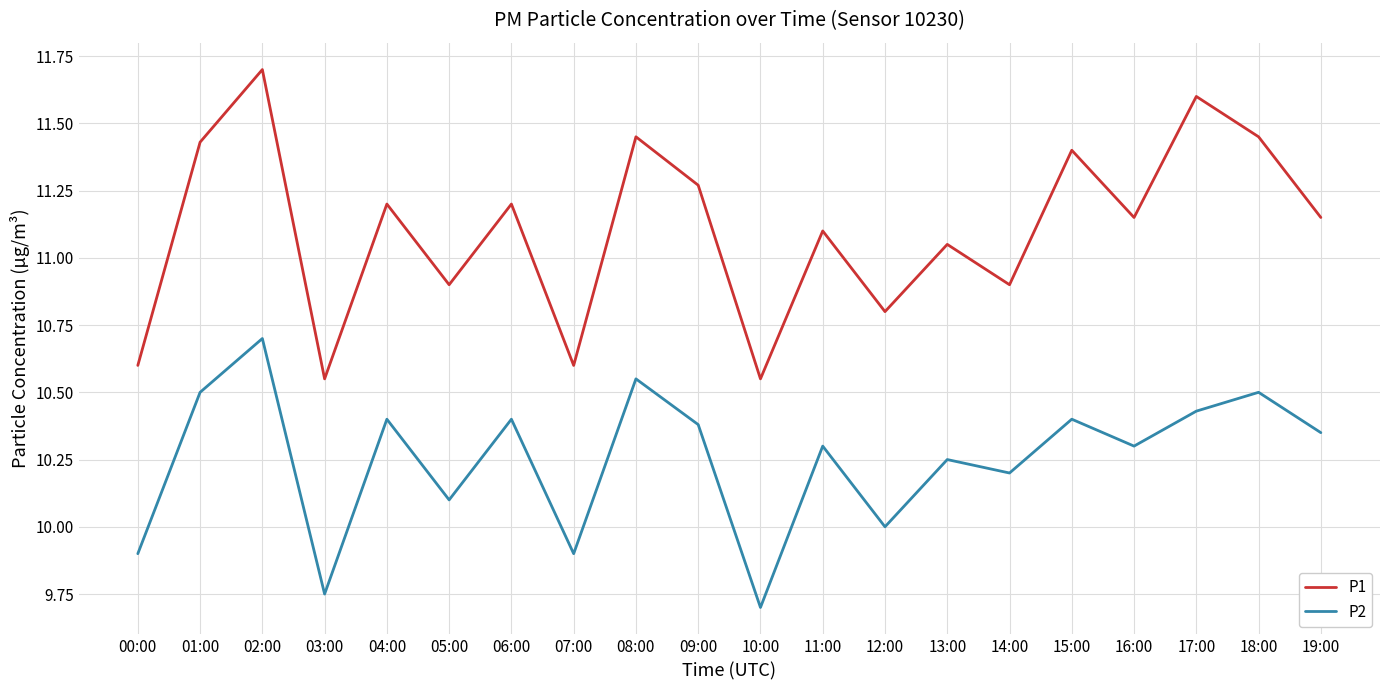

What is the difference between the highest and lowest values at 12:00?

0.8